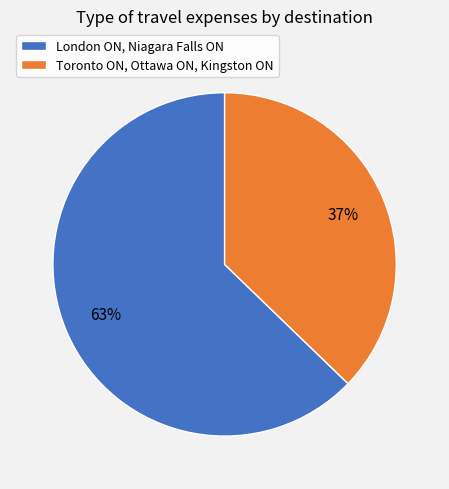

Count the number of slices in the pie.

2